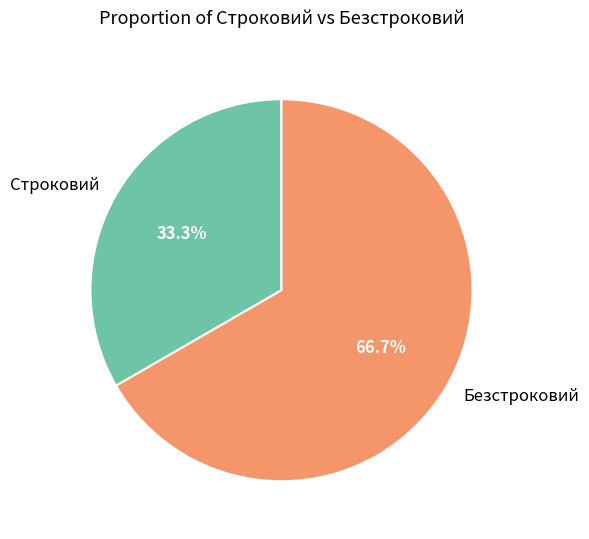

What portion of the pie excludes Строковий?

66.7%